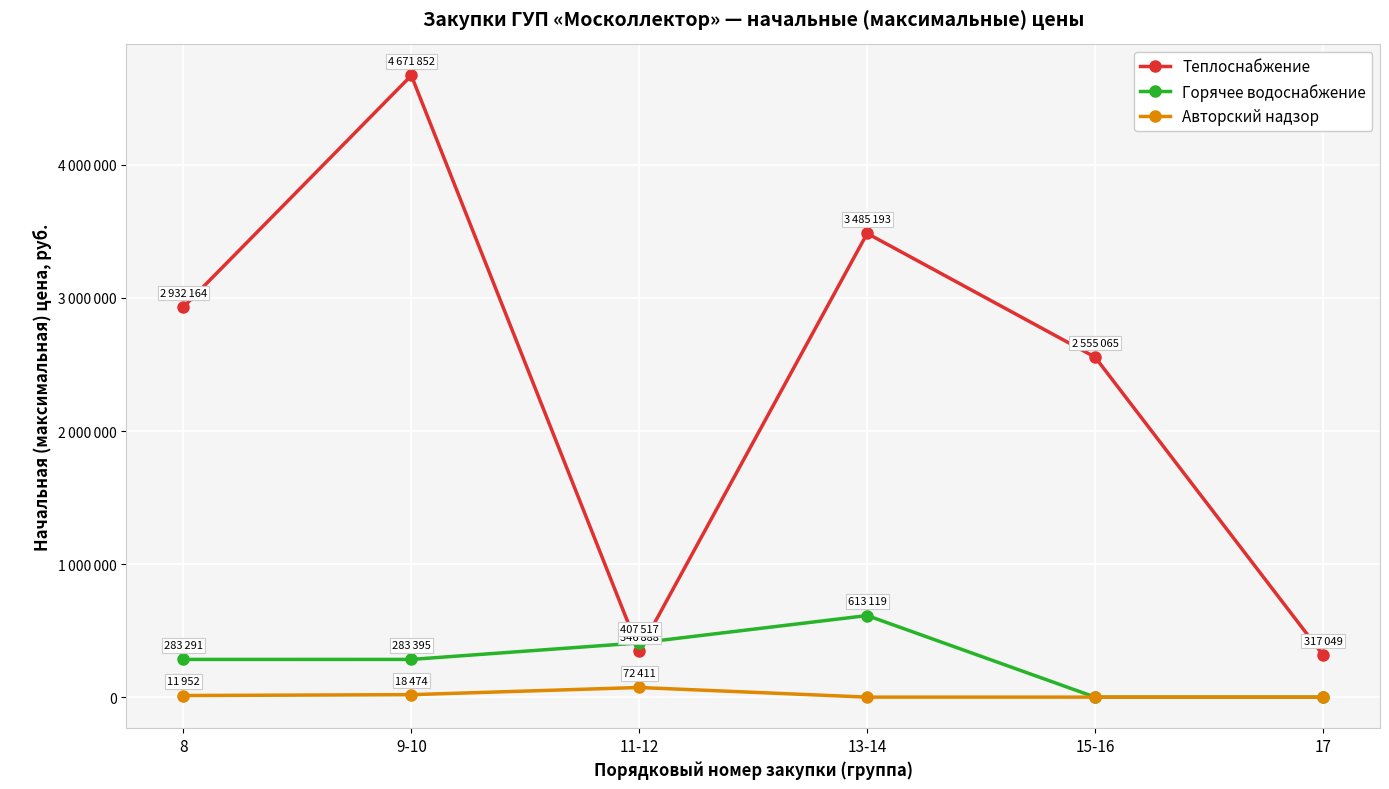

Does the chart have visible grid lines?

Yes